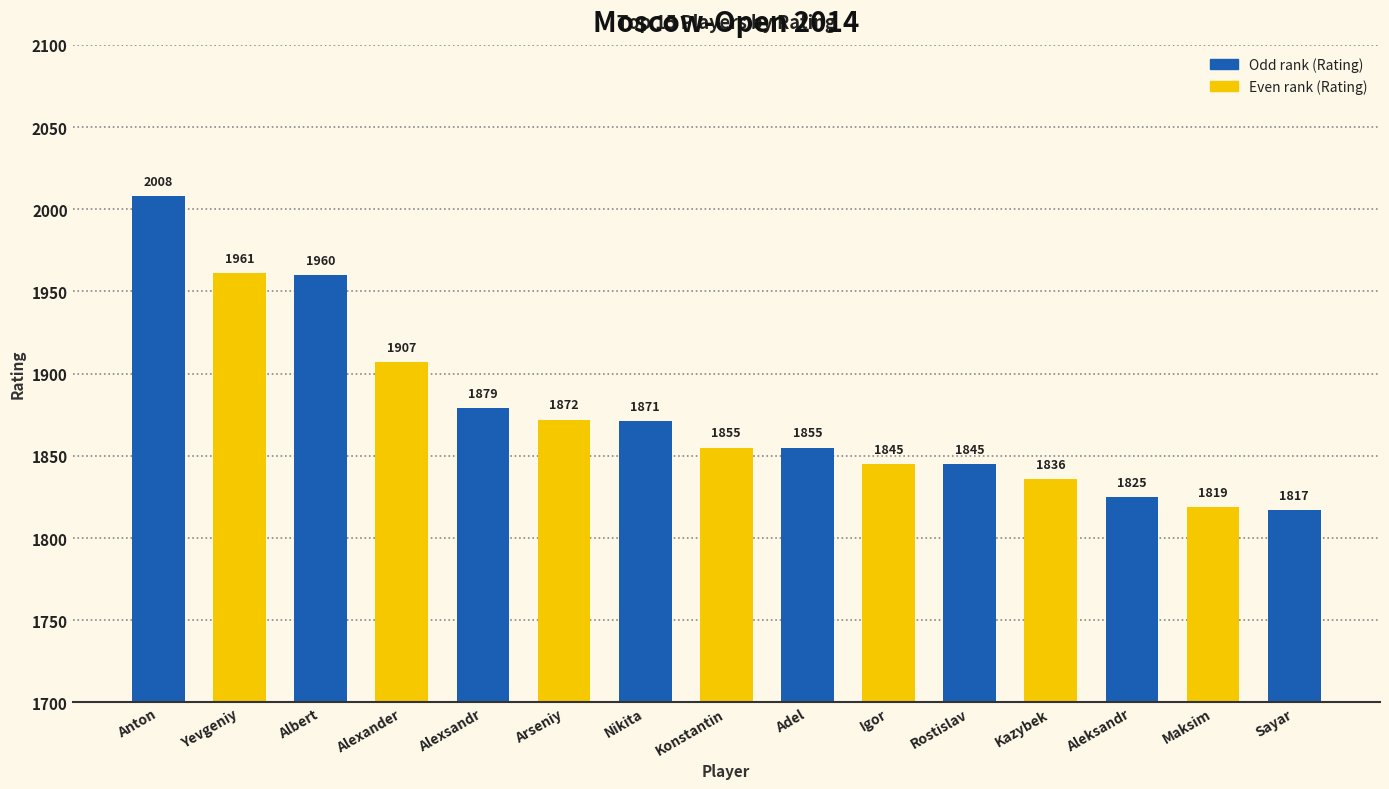

At which category does the chart reach its peak across all series?

Anton